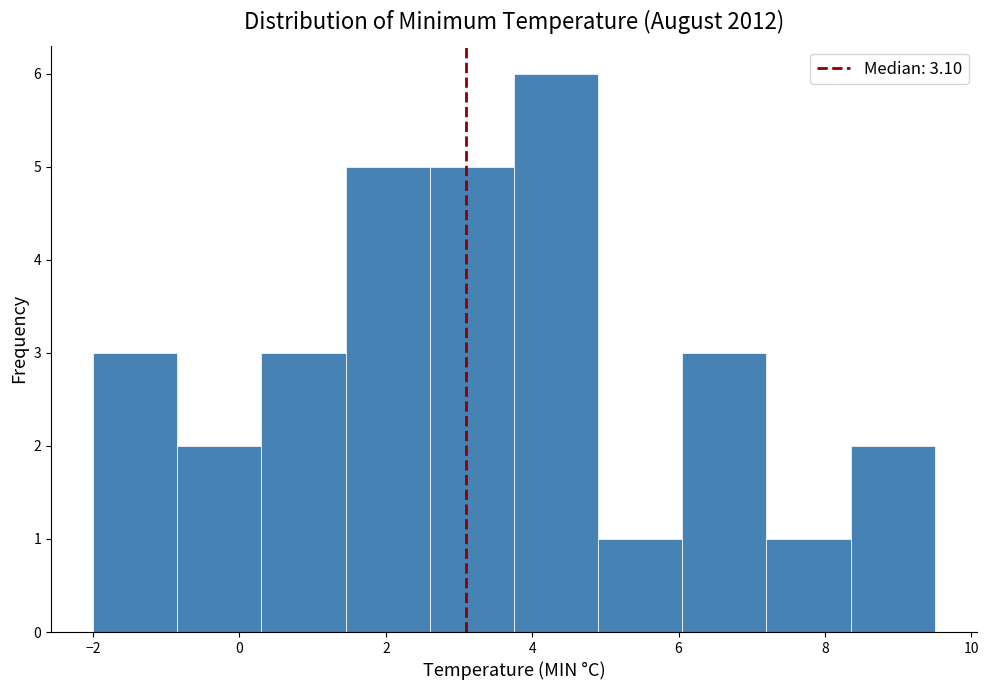

What is the height of the bar covering -0.85 to 0.30 on the x-axis? Neither the bar edges nor the heights are printed on the chart, so give them approximately, as read against the axes.

2